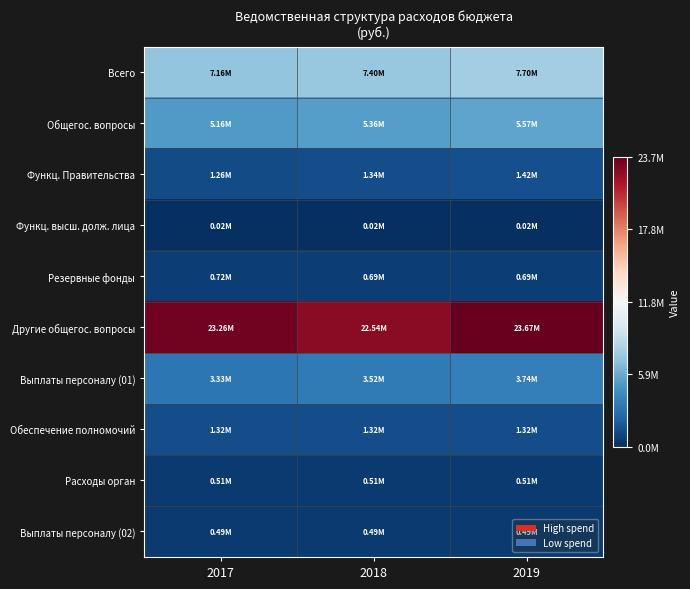

List the series in order of their peak value, lowest first.

Функц. высш. долж. лица, Выплаты персоналу (02), Расходы орган, Резервные фонды, Обеспечение полномочий, Функц. Правительства, Выплаты персоналу (01), Общегос. вопросы, Всего, Другие общегос. вопросы